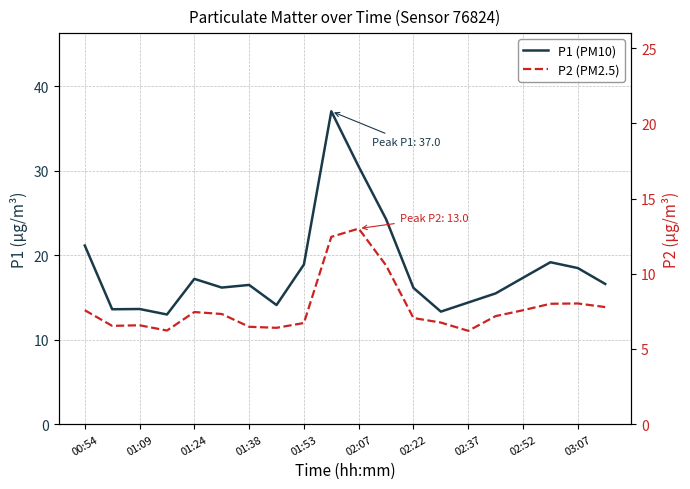

At 01:53, list the series in order from largest to smallest.

P1 (PM10), P2 (PM2.5)